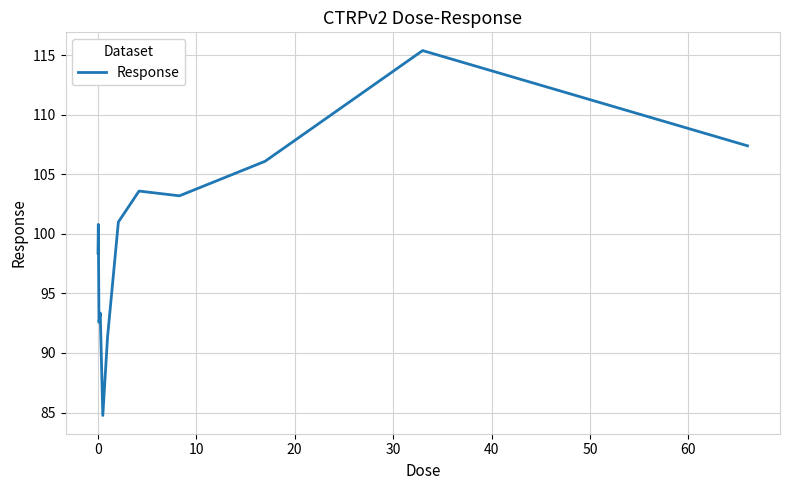

What is the smallest value displayed?

84.8